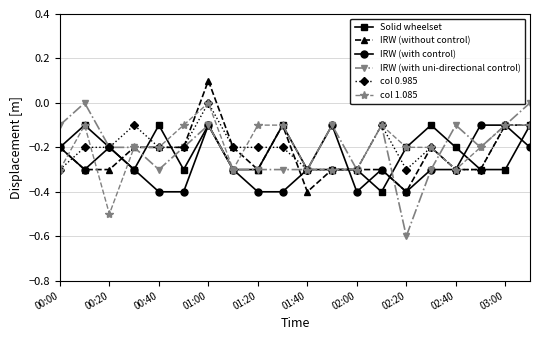

What is the lowest value of the col 0.985 series?

-0.3